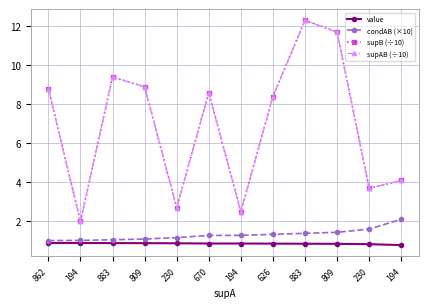

What is the difference between the maximum and minimum values in the value series?

0.1